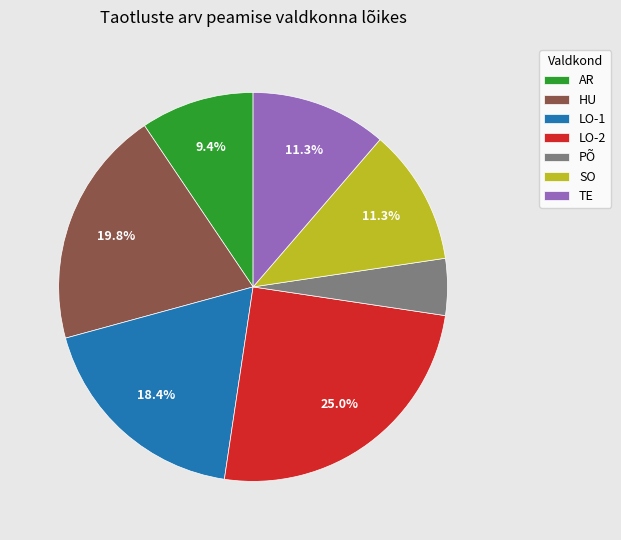

Does any single category account for the majority?

No